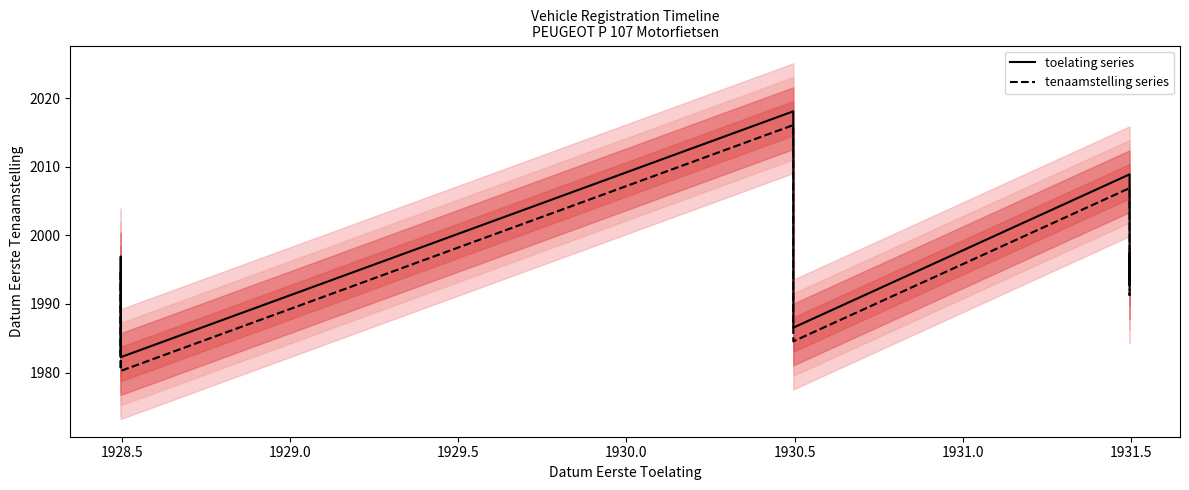

Between 1929.0 and 1931.0, which series saw the biggest shift?

toelating series